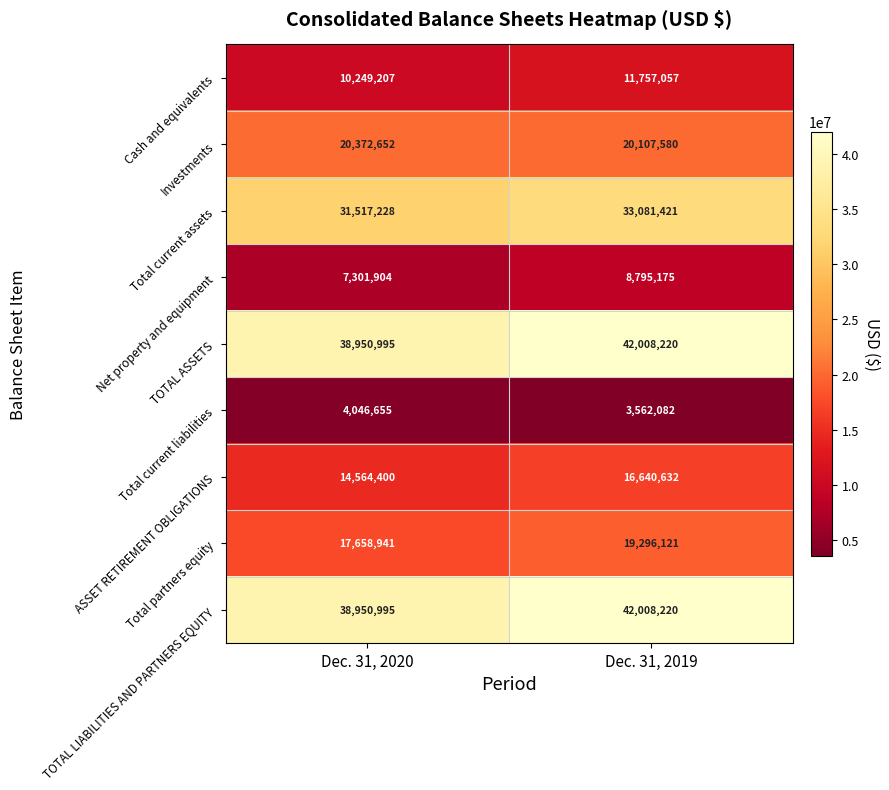

The value of Total current liabilities at Dec. 31, 2019 is 3562082. True or false?

True